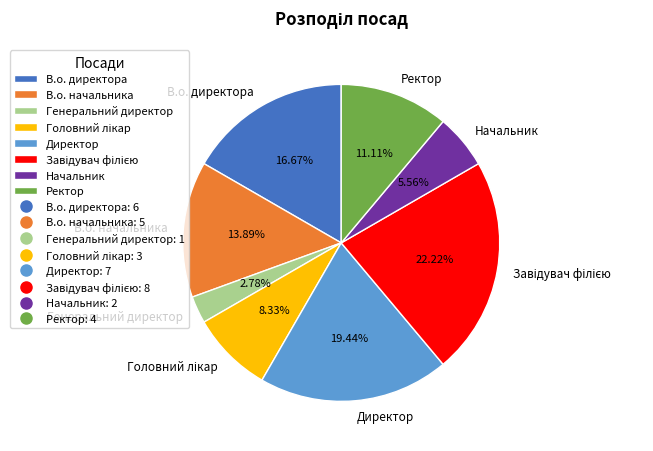

To the nearest percent, what portion does В.о. директора represent?

17%